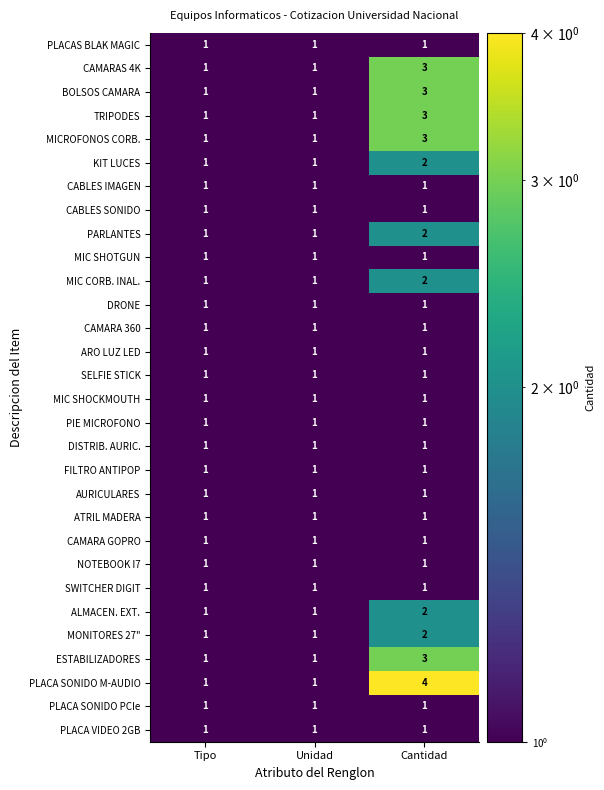

The value of MONITORES 27" at Cantidad is 1. True or false?

False